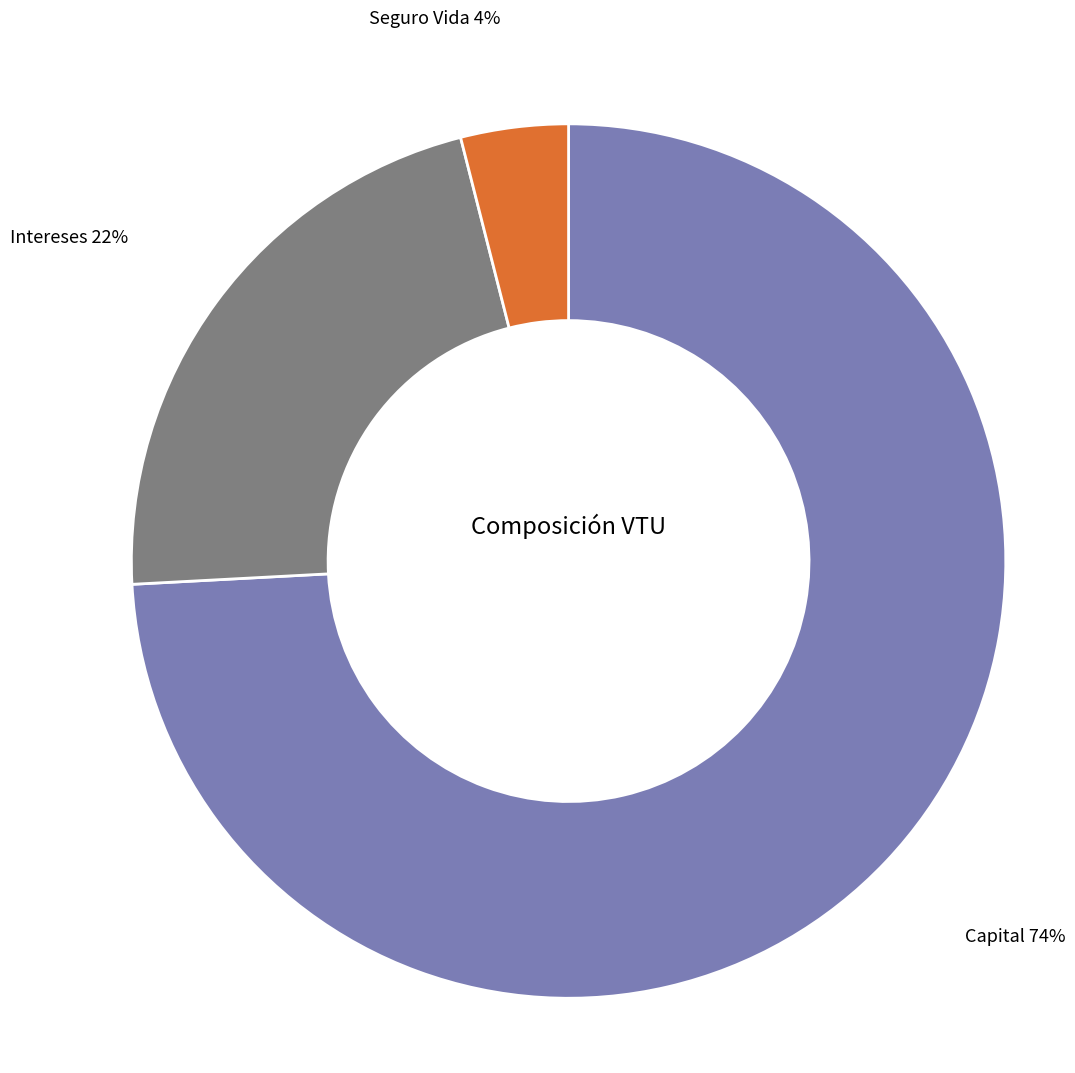

To the nearest percent, what is the average slice percentage?

33%